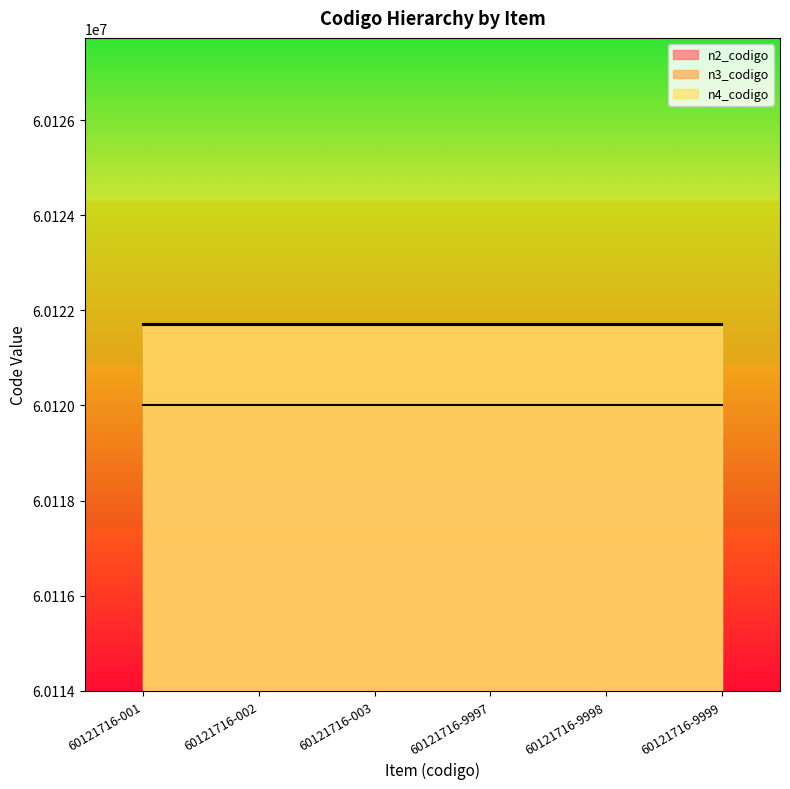

True or false: n4_codigo has more than 2 points higher than both neighbors.

False